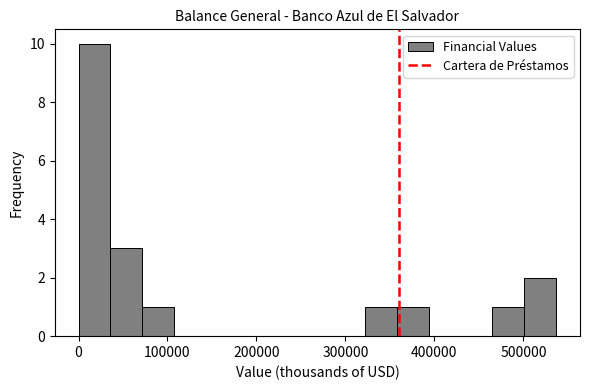

Read against the x-axis, roughly where is the centre of the tallest bar?

20000